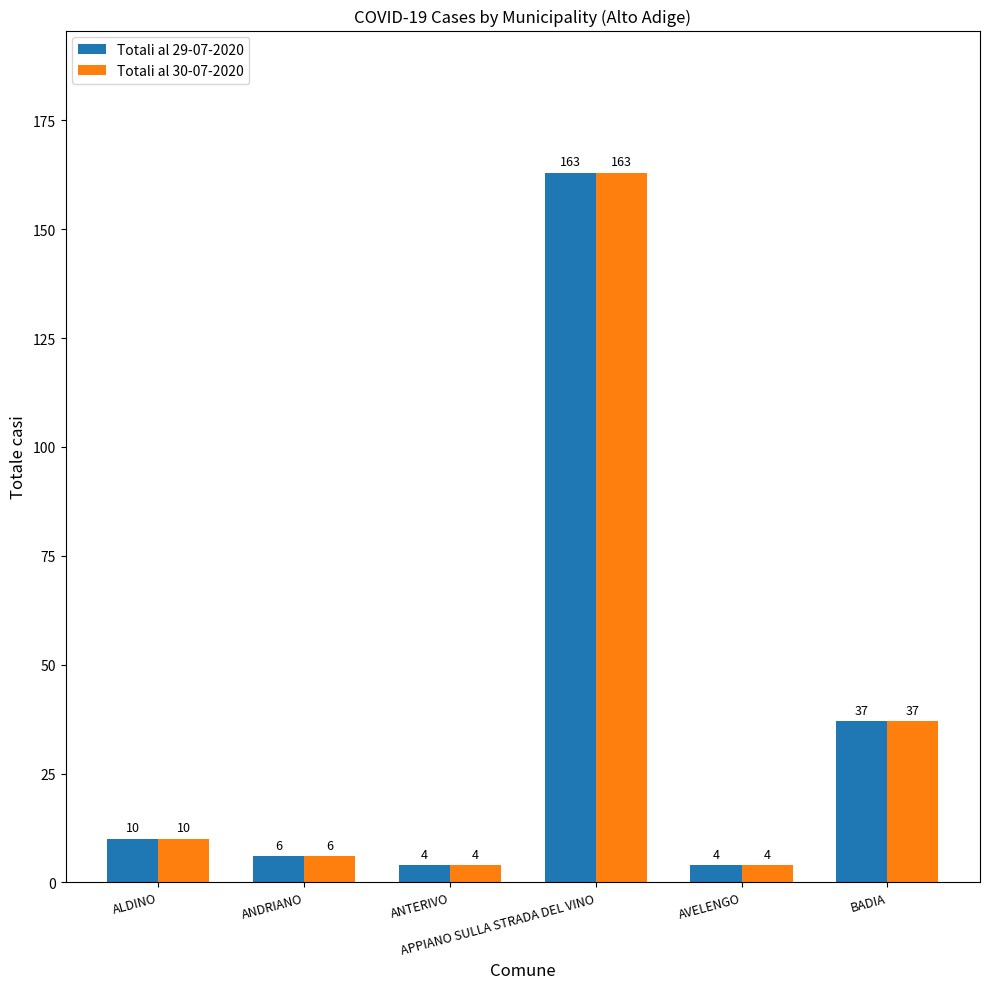

Read the Totali al 29-07-2020 value at BADIA.

37